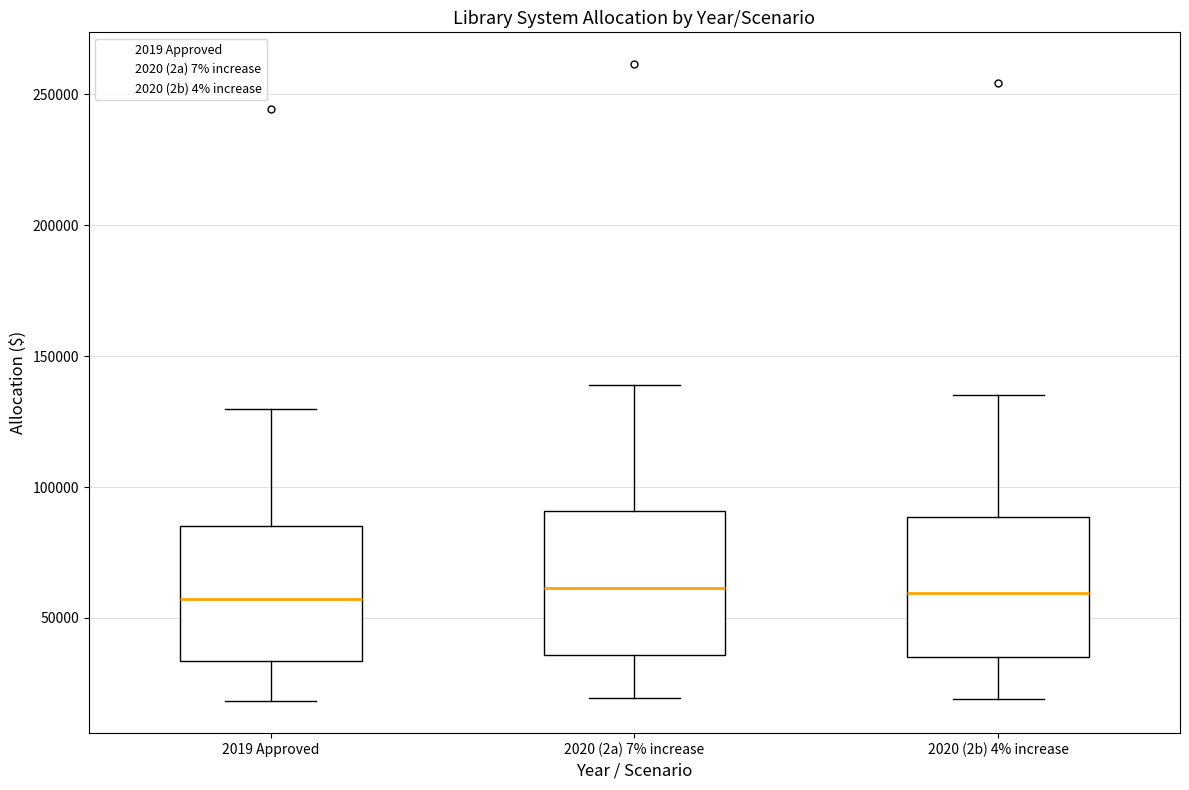

Reading left to right, transcribe this box plot: for each box, give where its median line is, the range the box spans, and where its two whiskers end, as read against the y-axis. The values are not printed on the chart, so give them approximately, as read against the axis.

2019 Approved: median 55000, box 35000 to 85000, whiskers 20000 to 130000
2020 (2a) 7% increase: median 60000, box 35000 to 90000, whiskers 20000 to 140000
2020 (2b) 4% increase: median 60000, box 35000 to 90000, whiskers 20000 to 135000